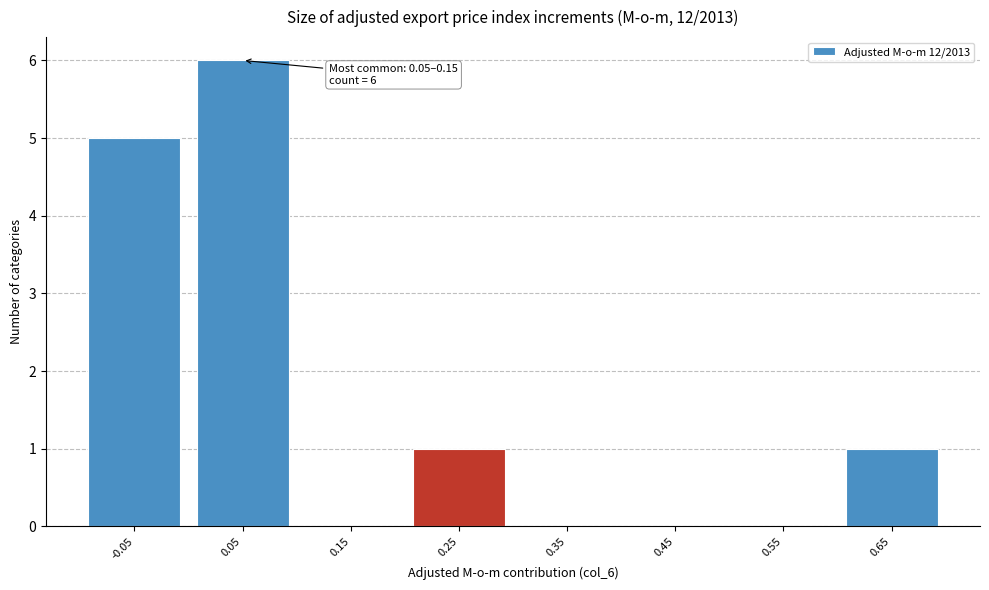

Reading left to right, transcribe all the data shown in this chart.

-0.05=5	0.05=6	0.15=0	0.25=1	0.35=0	0.45=0	0.55=0	0.65=1